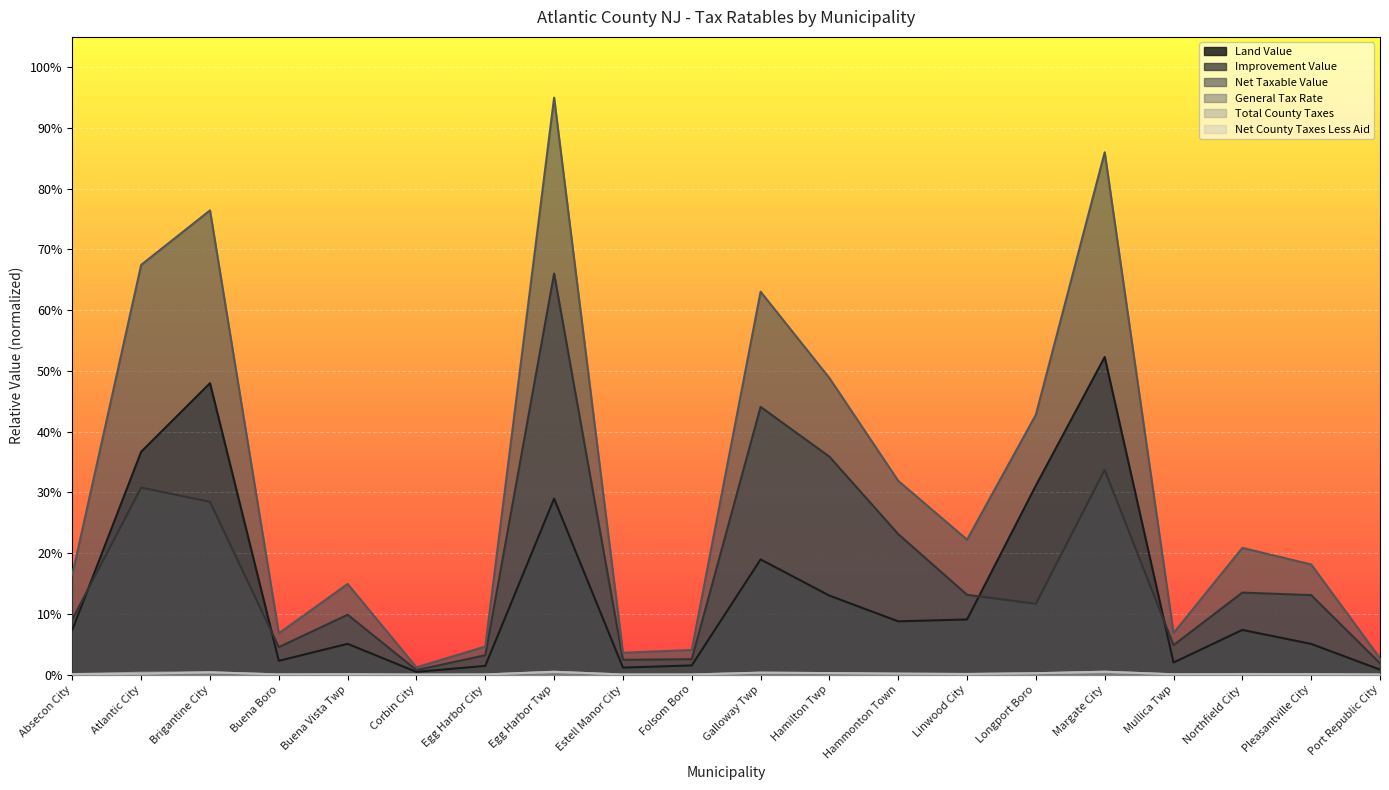

Reading right to left, what are all the values shown in this chart?

Land Value: 0.0	0.1	0.1	0.0	0.5	0.3	0.1	0.1	0.1	0.2	0.0	0.0	0.3	0.0	0.0	0.1	0.0	0.5	0.4	0.1
Improvement Value: 0.0	0.1	0.1	0.0	0.3	0.1	0.1	0.2	0.4	0.4	0.0	0.0	0.7	0.0	0.0	0.1	0.0	0.3	0.3	0.1
Net Taxable Value: 0.0	0.2	0.2	0.1	0.9	0.4	0.2	0.3	0.5	0.6	0.0	0.0	0.9	0.0	0.0	0.1	0.1	0.8	0.7	0.2
General Tax Rate: 0.0	0.0	0.0	0.0	0.0	0.0	0.0	0.0	0.0	0.0	0.0	0.0	0.0	0.0	0.0	0.0	0.0	0.0	0.0	0.0
Total County Taxes: 0.0	0.0	0.0	0.0	0.0	0.0	0.0	0.0	0.0	0.0	0.0	0.0	0.0	0.0	0.0	0.0	0.0	0.0	0.0	0.0
Net County Taxes Less Aid: 0.0	0.0	0.0	0.0	0.0	0.0	0.0	0.0	0.0	0.0	0.0	0.0	0.0	0.0	0.0	0.0	0.0	0.0	0.0	0.0